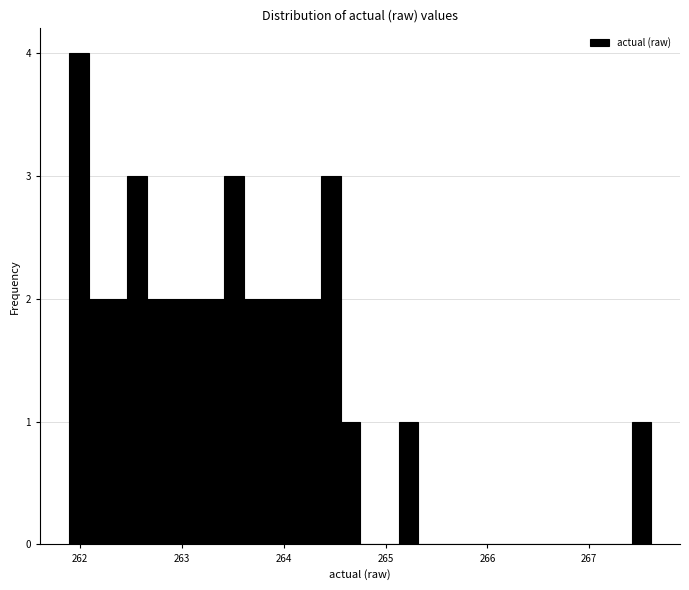

Around what value on the x-axis is the tallest bar? Give the approximate position of its centre, as read against the axis.

262.0